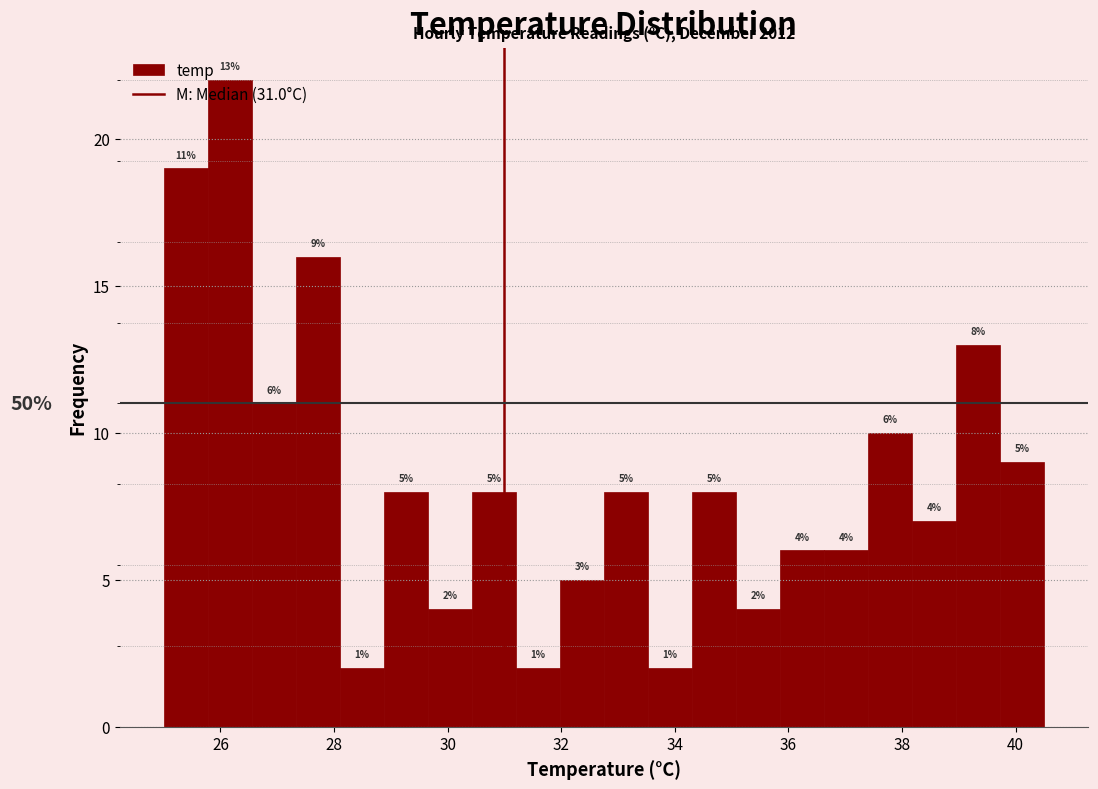

Read against the x-axis, roughly where is the centre of the tallest bar?

26.2